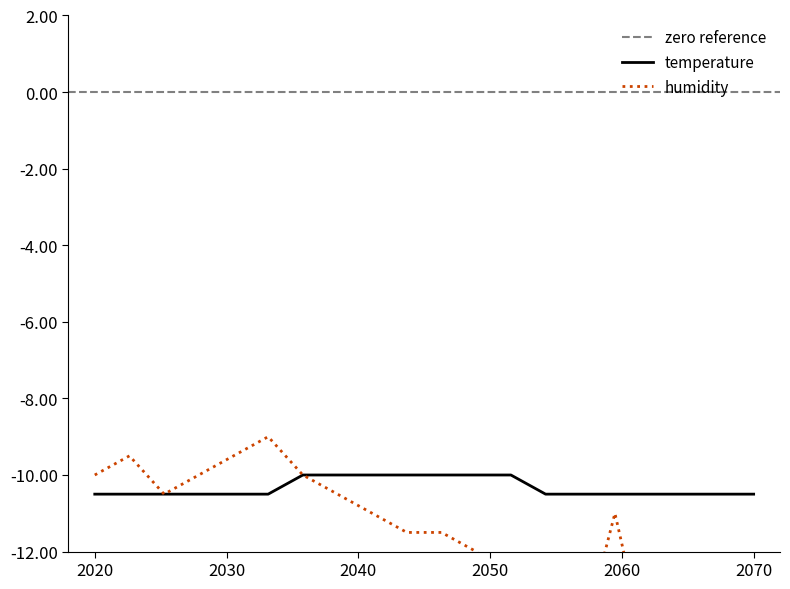

What is the difference between the maximum and minimum values in the humidity series?

6.5